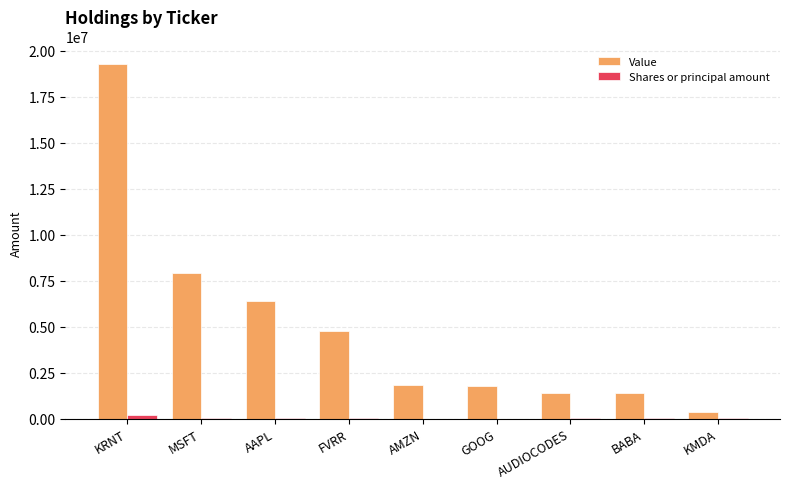

What is the sum of all Shares or principal amount values?

439565